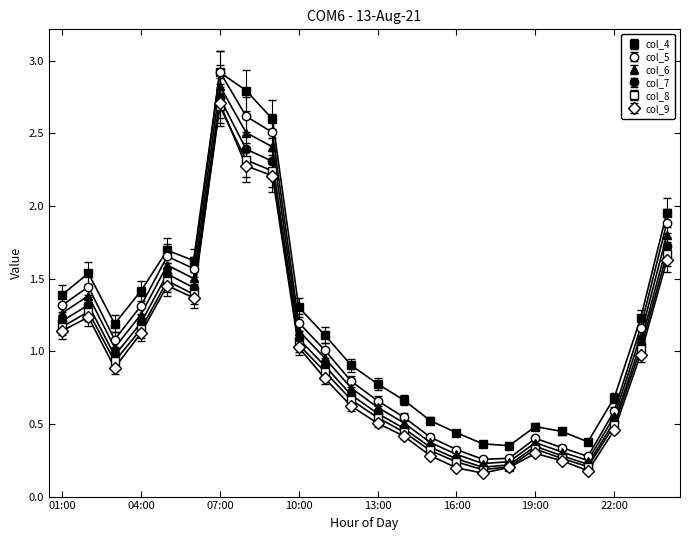

How many lines are shown in the chart?

6